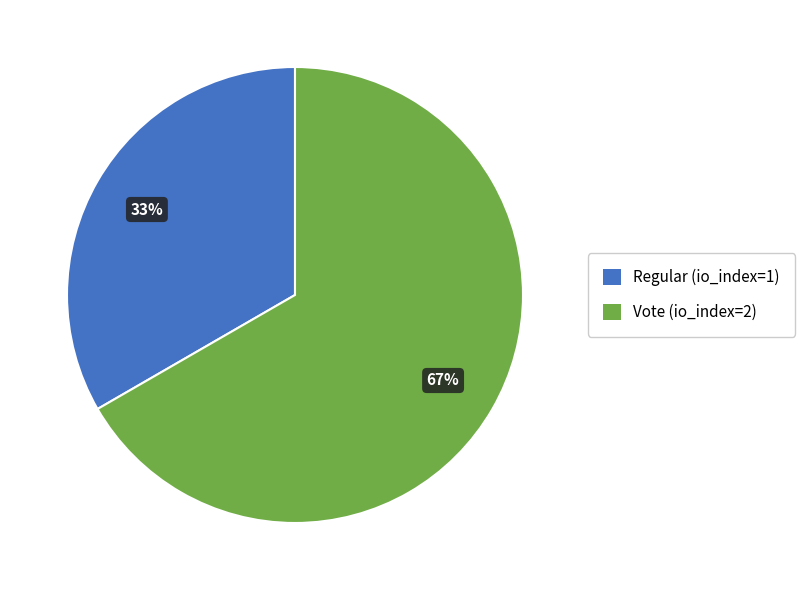

Do Vote (io_index=2) and Regular (io_index=1) together represent more than half of the pie?

Yes